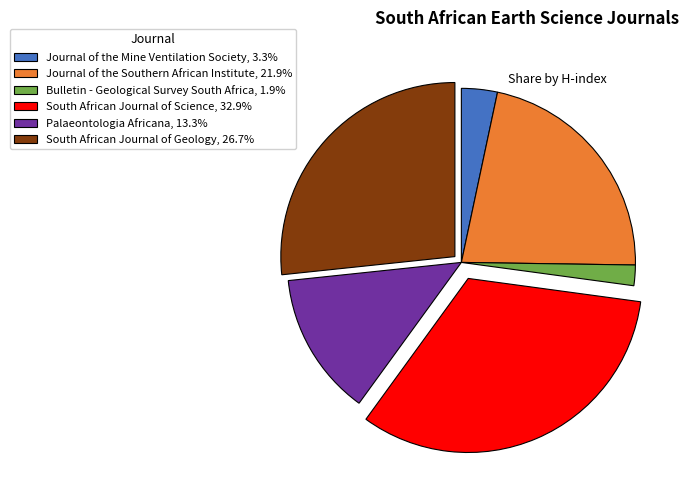

Between Bulletin - Geological Survey South Africa and Journal of the Mine Ventilation Society, which is larger?

Journal of the Mine Ventilation Society